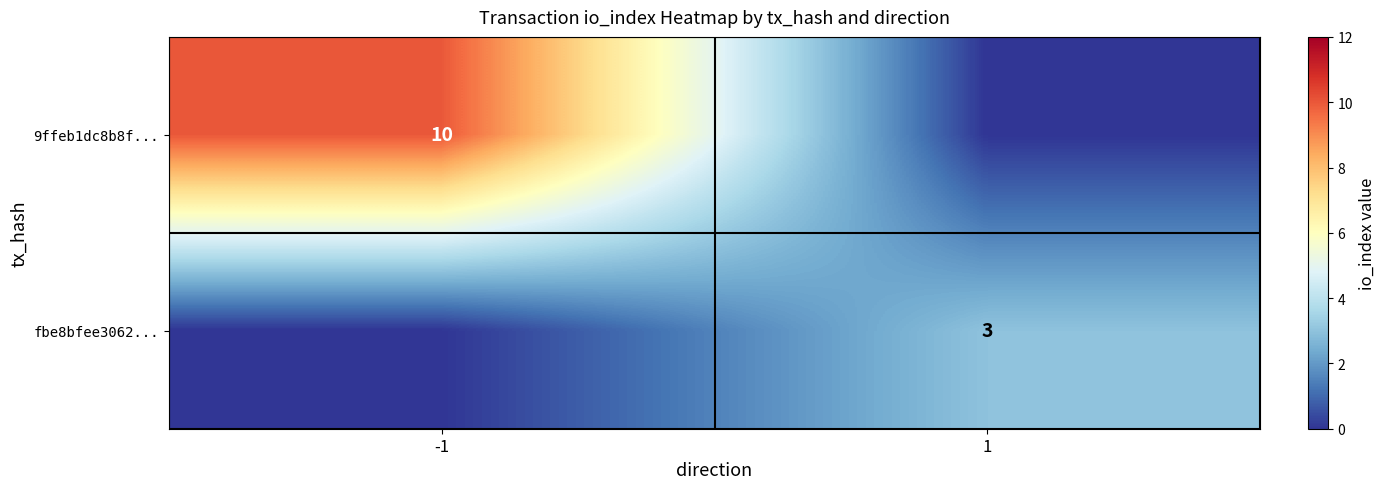

Is the value of fbe8bfee3062... at 1 greater than the value of 9ffeb1dc8b8f... at -1?

No